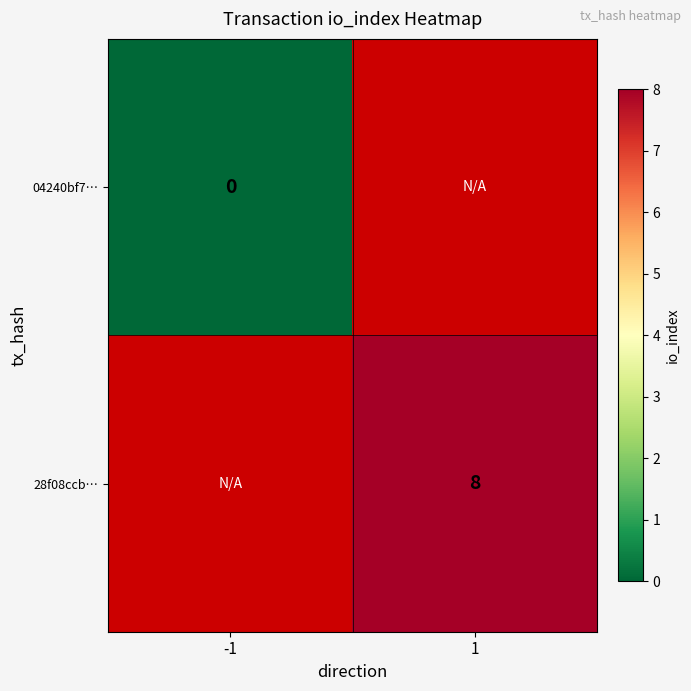

True or false: 28f08ccb… has a value of 8 at 1.

True